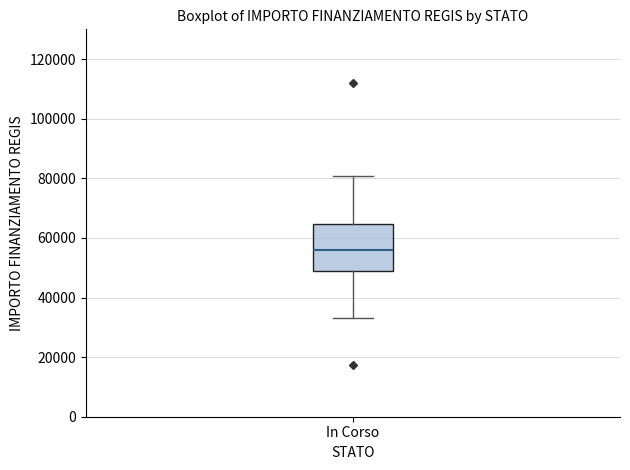

Transcribe this box plot: give where the median line is, the range the box spans, and where the two whiskers end, as read against the y-axis. The values are not printed on the chart, so give them approximately, as read against the axis.

median 56000, box 50000 to 64000, whiskers 32000 to 80000